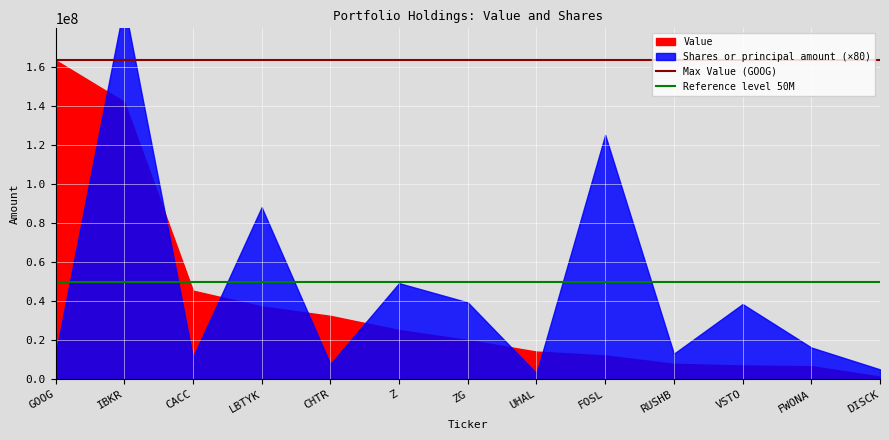

How many lines are shown in the chart?

2